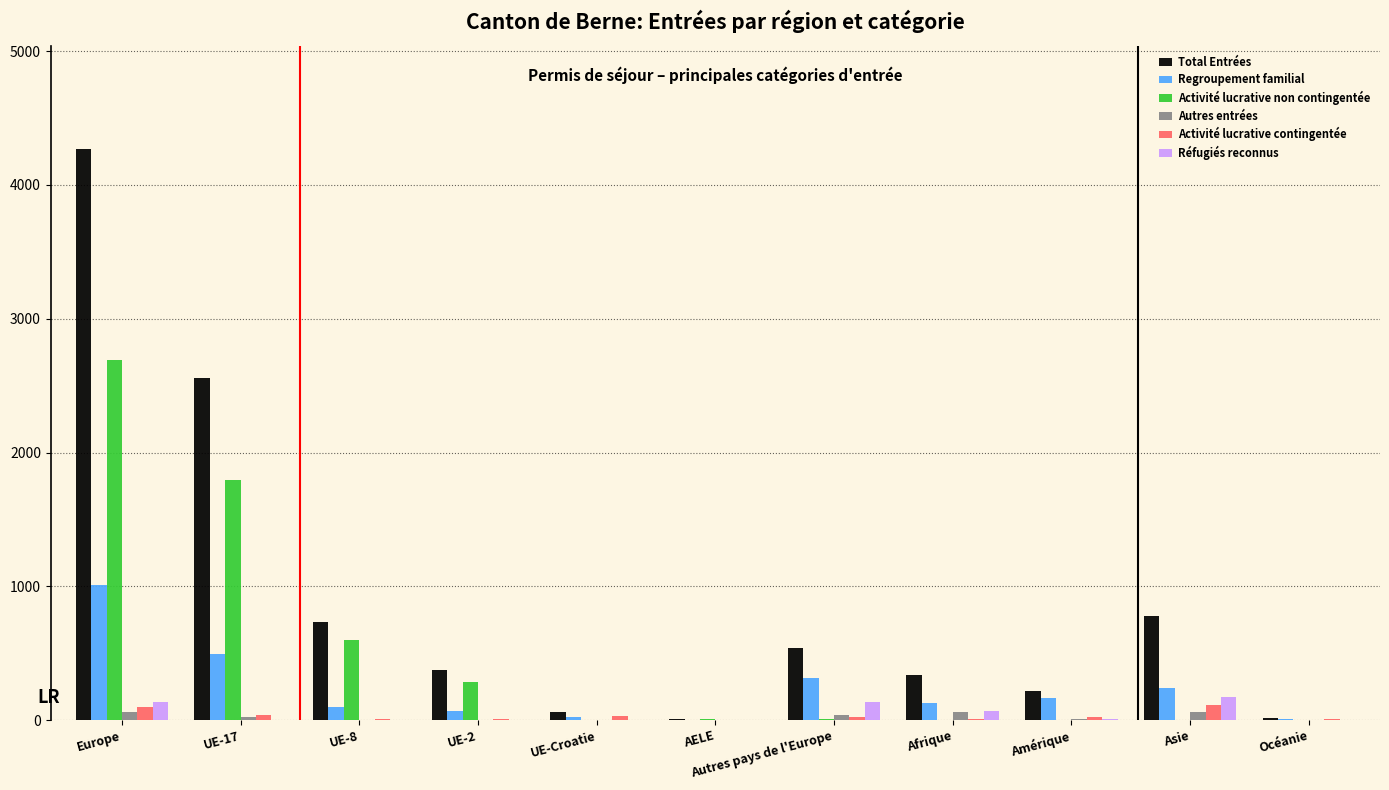

What are all the series names shown in the legend?

Total Entrées, Regroupement familial, Activité lucrative non contingentée, Autres entrées, Activité lucrative contingentée, Réfugiés reconnus